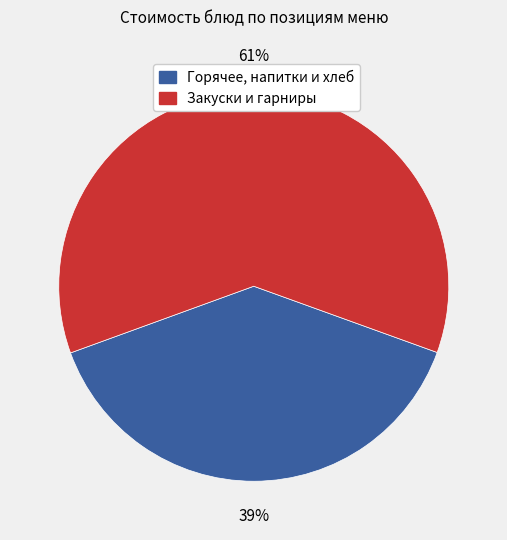

Is there a majority slice in this chart?

Yes